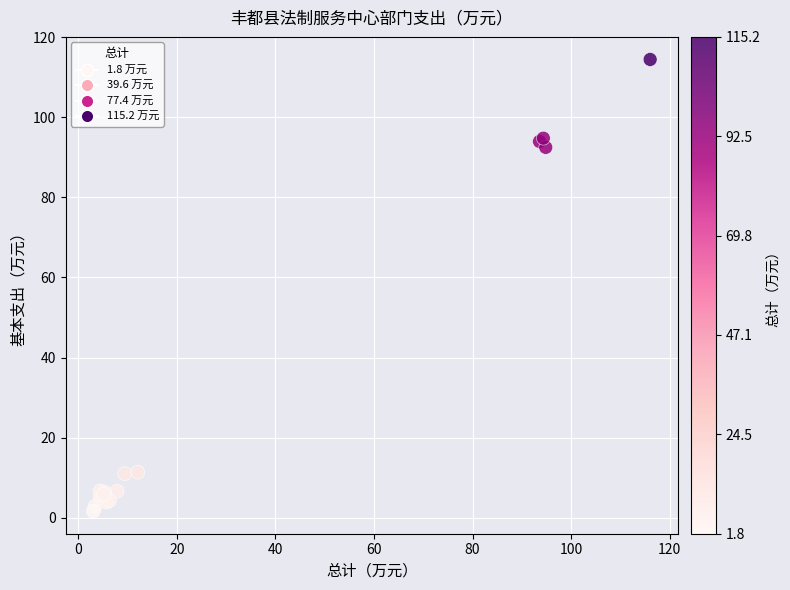

What Y value in the scatter plot is closest to 58?

92.5